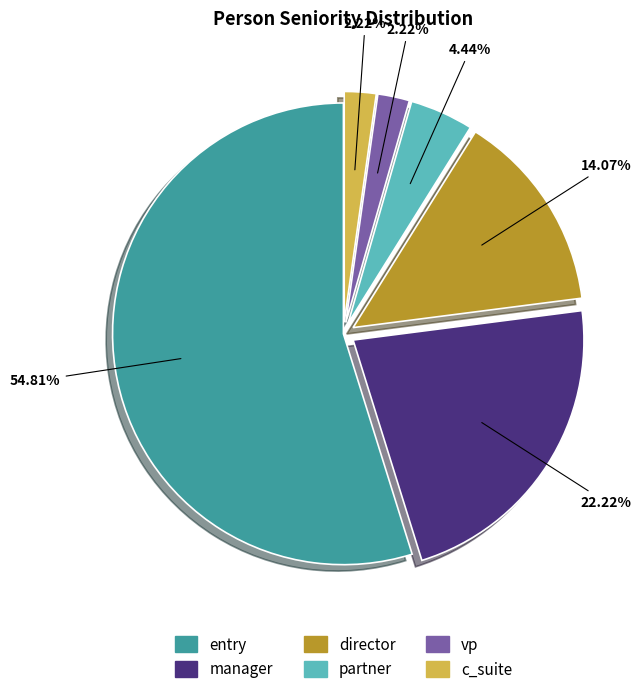

Count the number of slices in the pie.

6